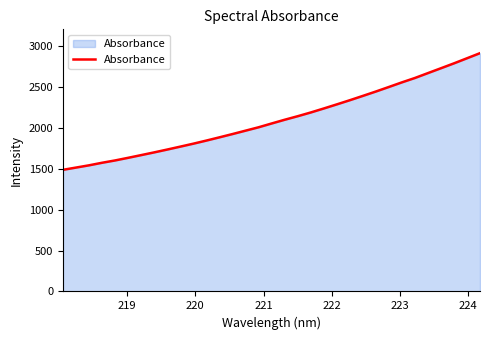

What is the maximum value shown in the chart?

2916.7